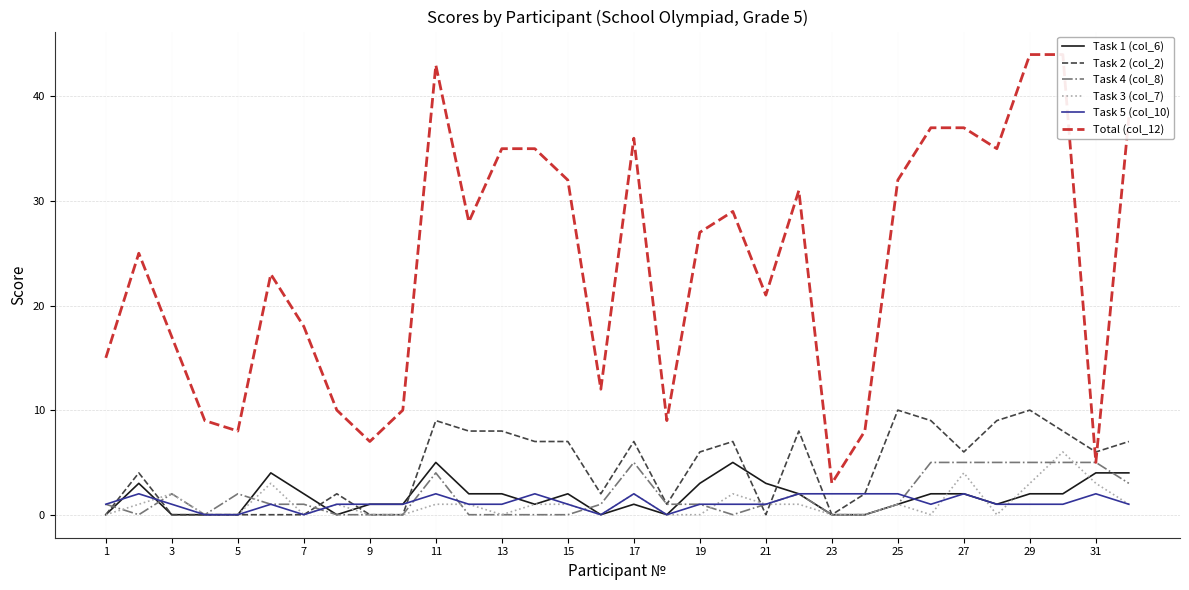

How many data points in Task 5 (col_10) are less than 1?

5